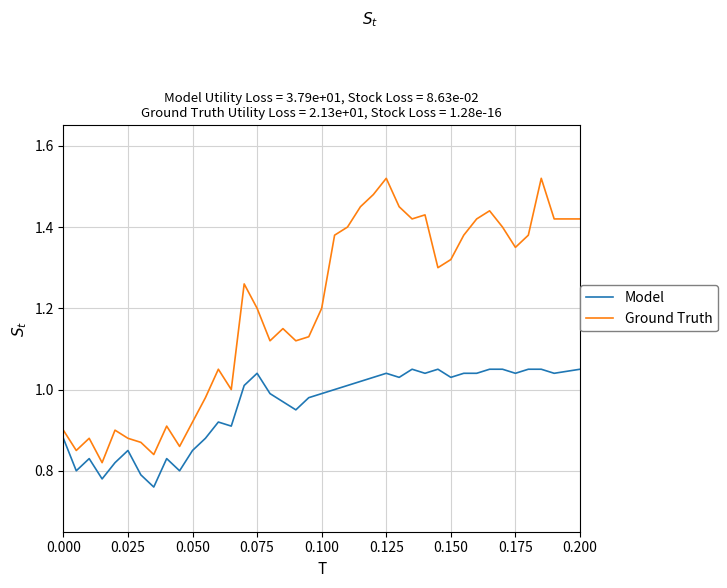

List the series in order of their overall mean, highest first.

Ground Truth, Model